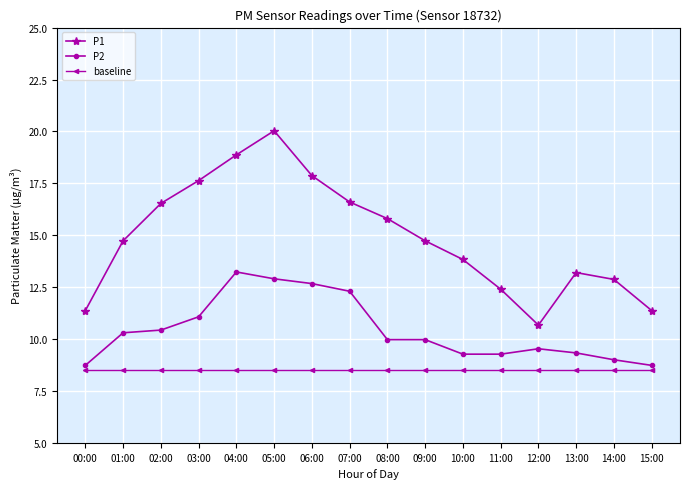

What is the label of the 3rd point from the left?

02:00